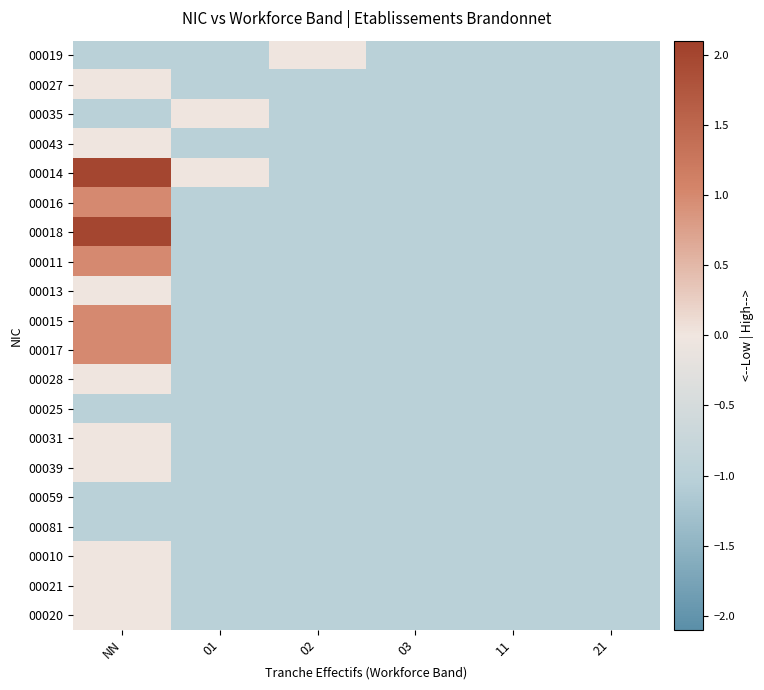

Which series has the largest total across all categories?

00014